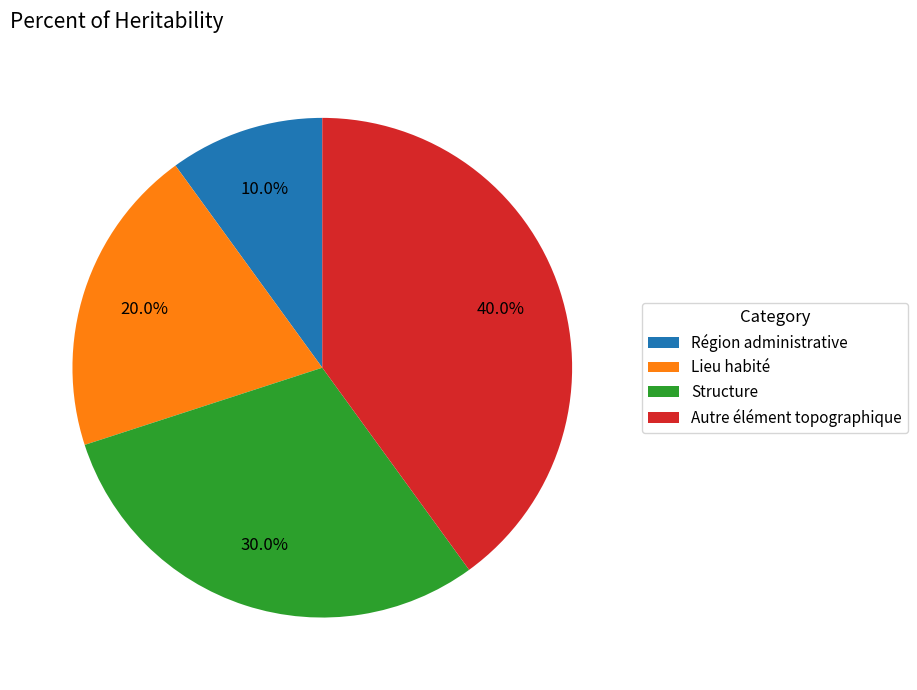

What percentage do Autre élément topographique and Lieu habité together represent?

60.0%